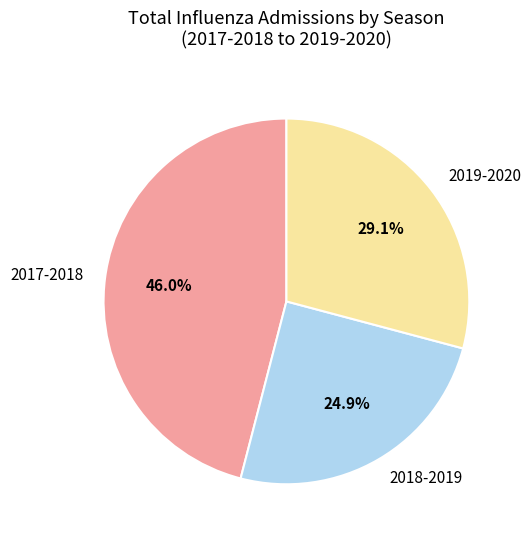

What percentage is NOT represented by 2018-2019?

75.1%